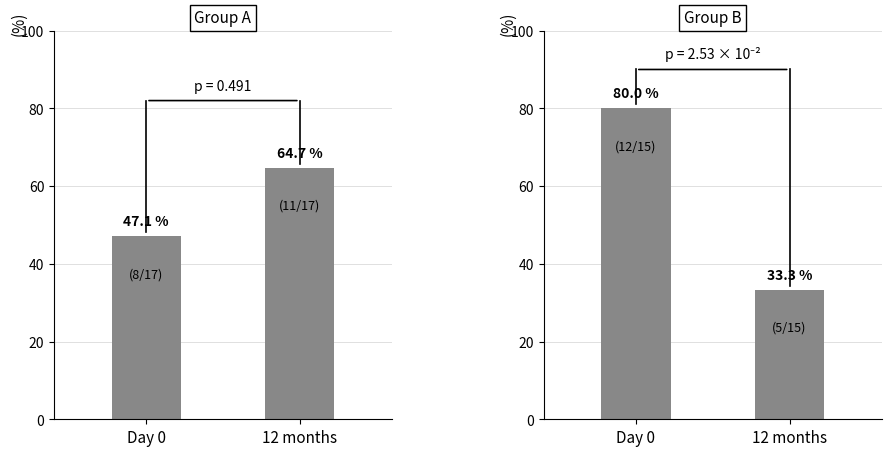

Which has a higher value, 12 months or Day 0?

12 months